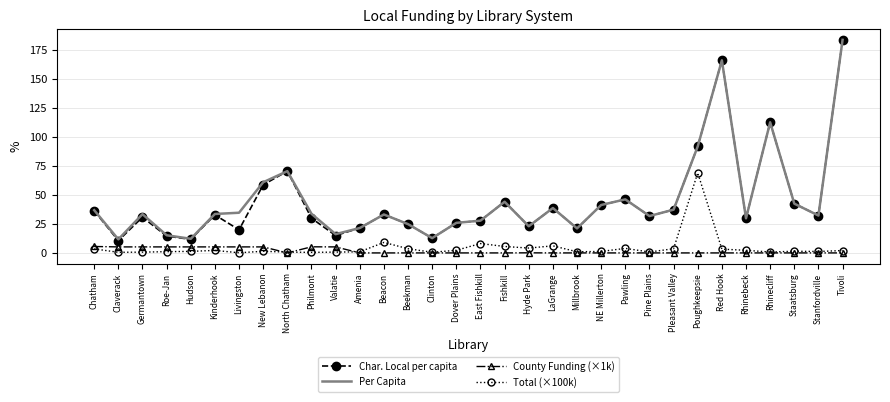

What is the lowest value of the Per Capita series?

11.7